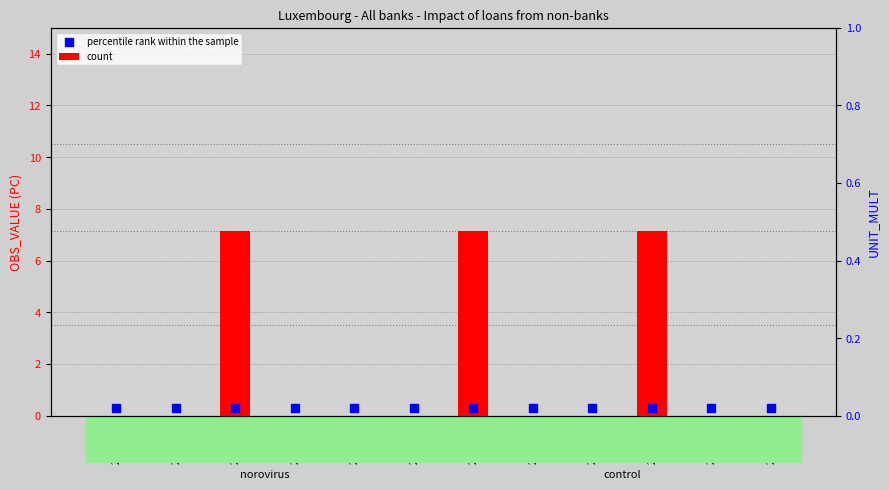

Which series has the largest total across all categories?

count